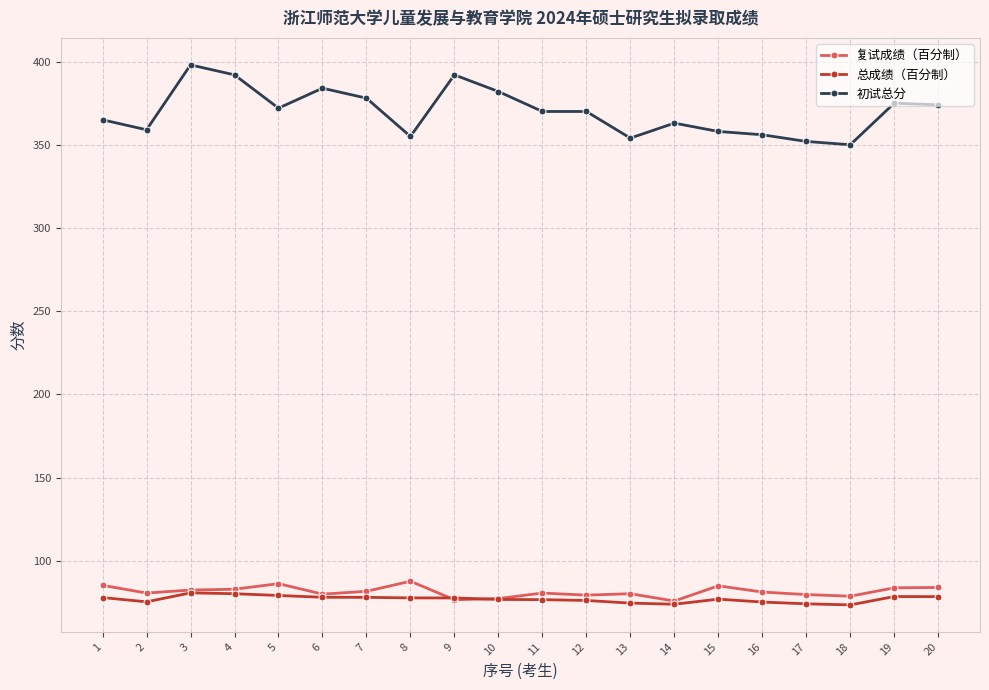

True or false: 初试总分 has more than 2 points higher than both neighbors.

True